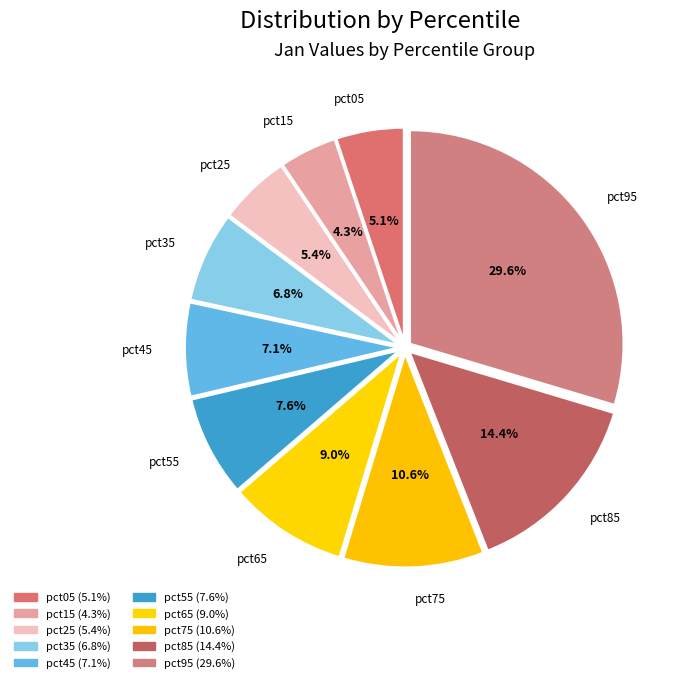

What is the smallest slice in the pie chart?

pct15